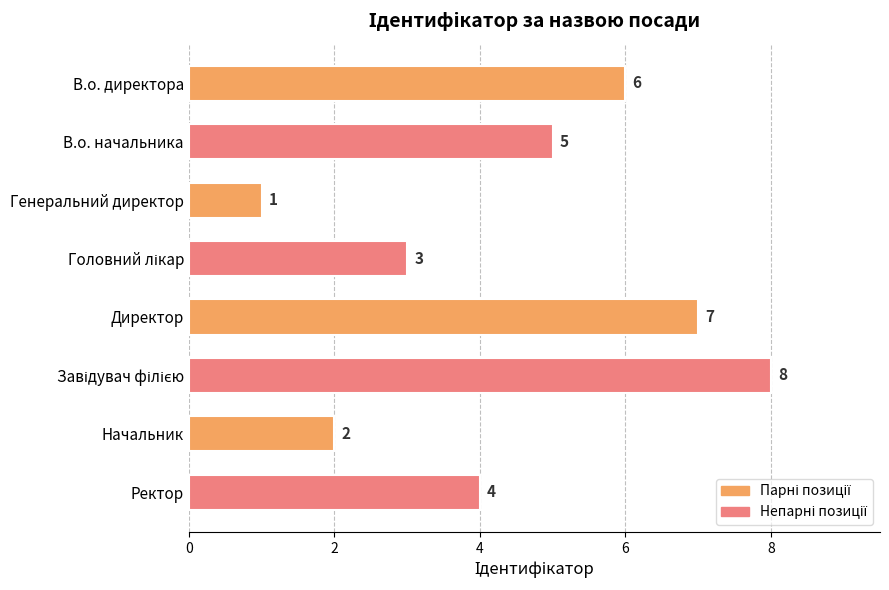

Where is the data nearest to the value 4?

Ректор